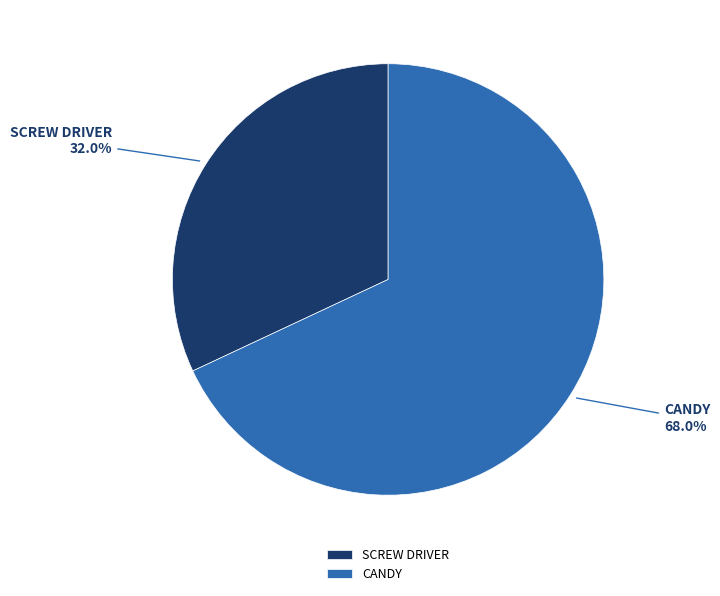

Is it true that SCREW DRIVER is 32% of the pie?

True